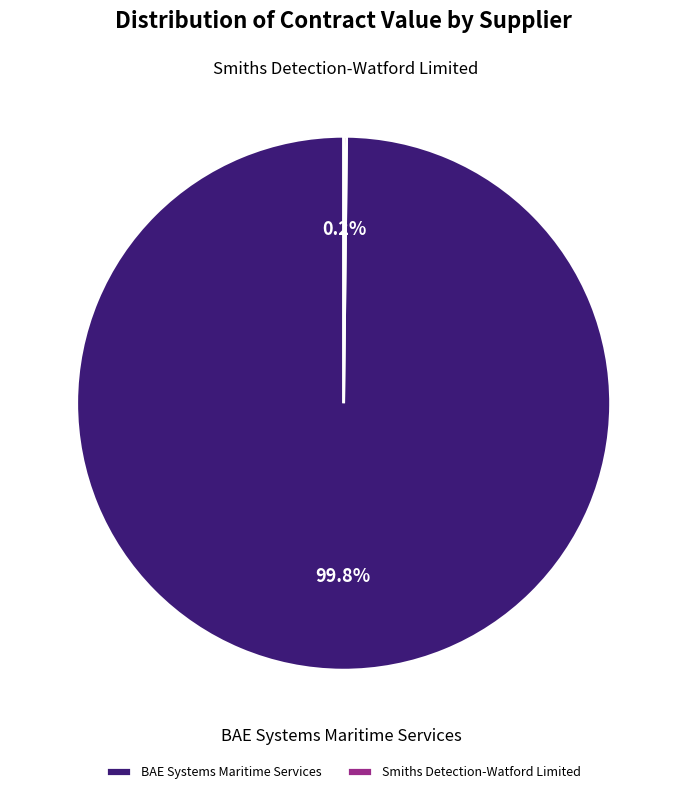

Which category has the biggest portion of the pie?

BAE Systems Maritime Services